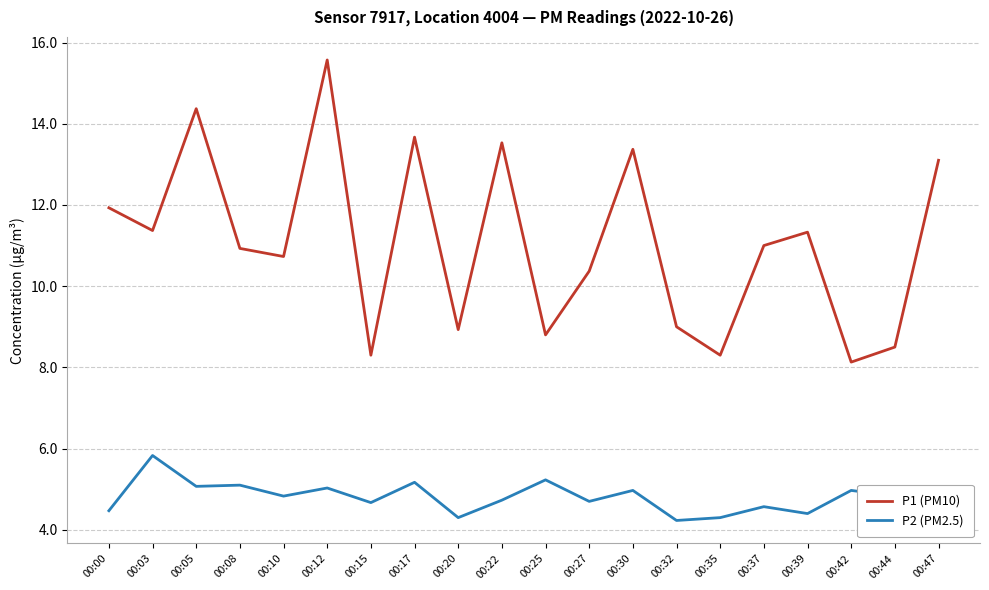

The P2 (PM2.5) series shows 5.0 at 00:30. True or false?

True